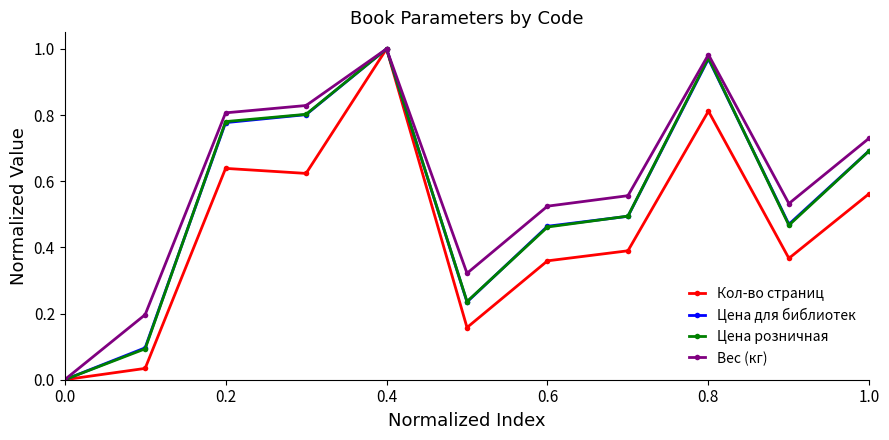

In Цена для библиотек, how many points are lower than both neighbors (excluding endpoints)?

2